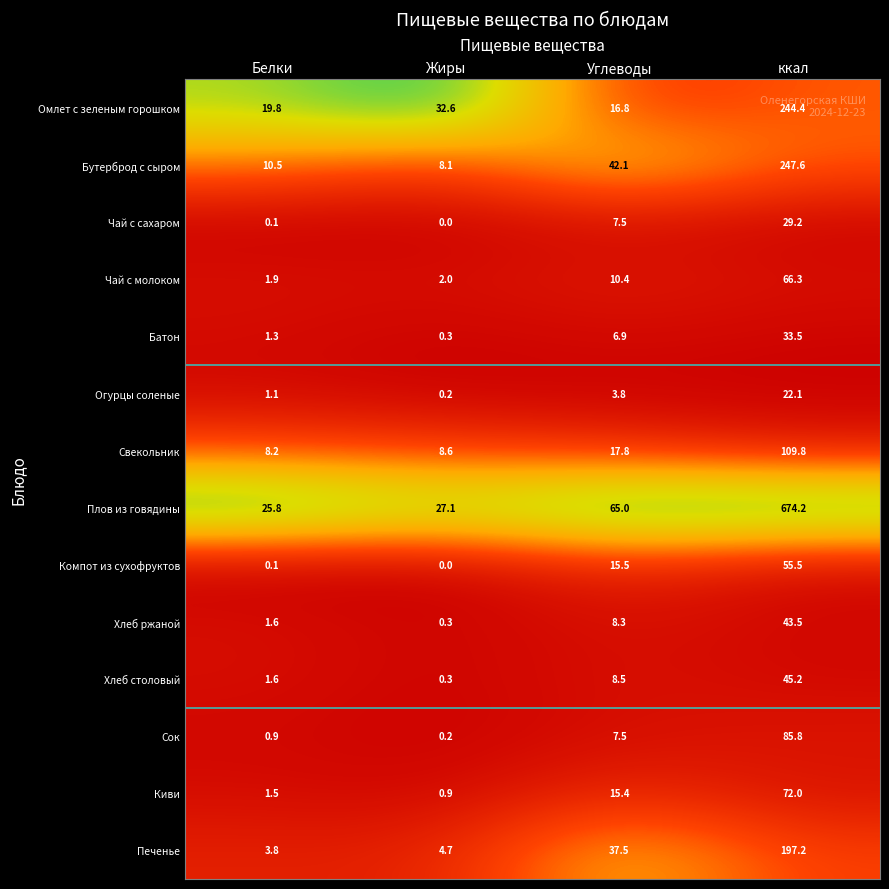

List the series in order of their peak value, lowest first.

Огурцы соленые, Чай с сахаром, Батон, Хлеб ржаной, Хлеб столовый, Компот из сухофруктов, Чай с молоком, Киви, Сок, Свекольник, Печенье, Омлет с зеленым горошком, Бутерброд с сыром, Плов из говядины